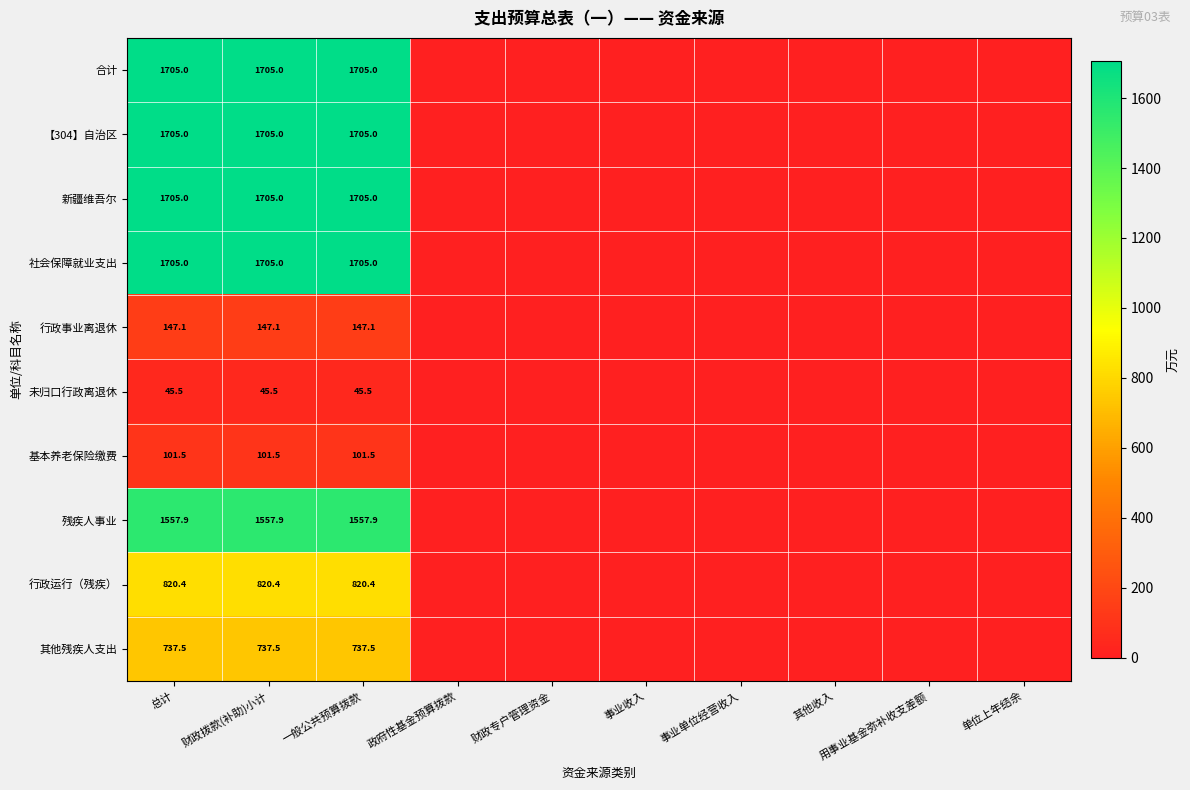

What is the difference between the highest and lowest values at 财政拨款(补助)小计?

1659.5